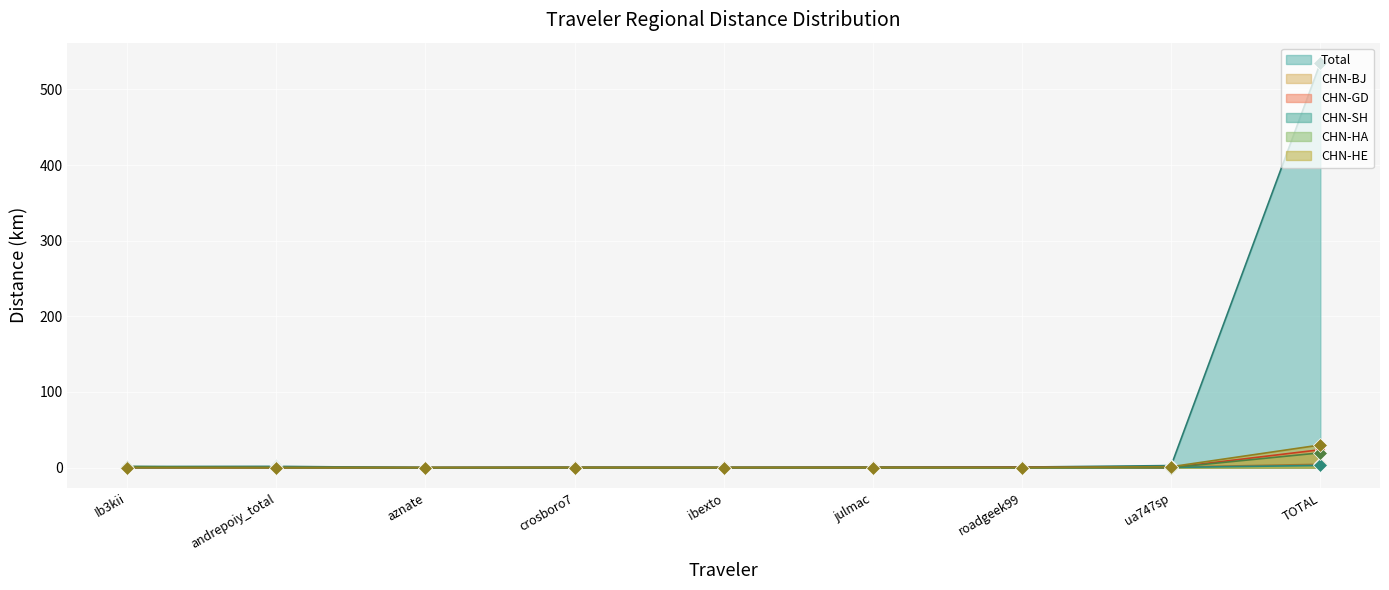

Which label corresponds to the smallest value in the chart?

aznate